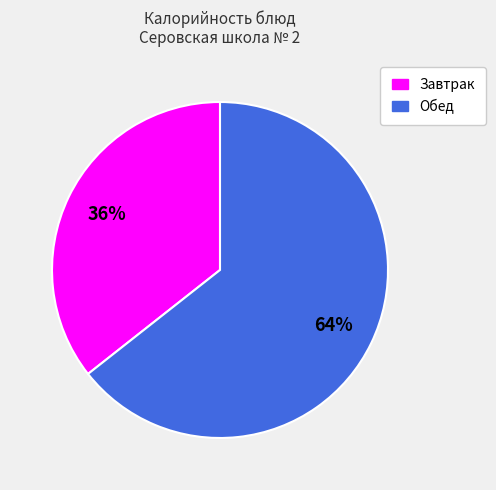

To the nearest percent, what is the average slice percentage?

50%